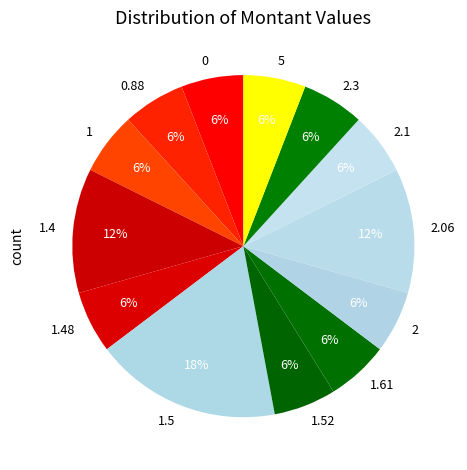

To the nearest percent, what portion does 1.4 represent?

12%